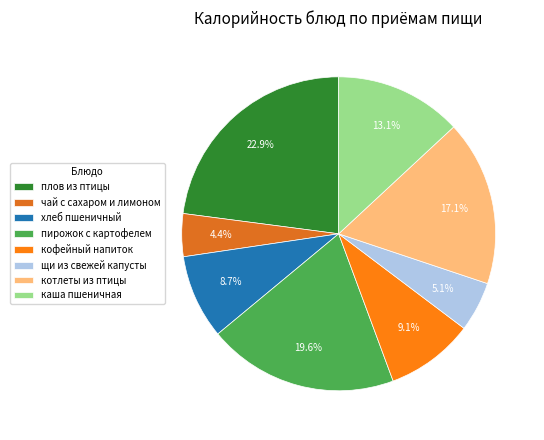

Does щи из свежей капусты represent more than half of the total?

No